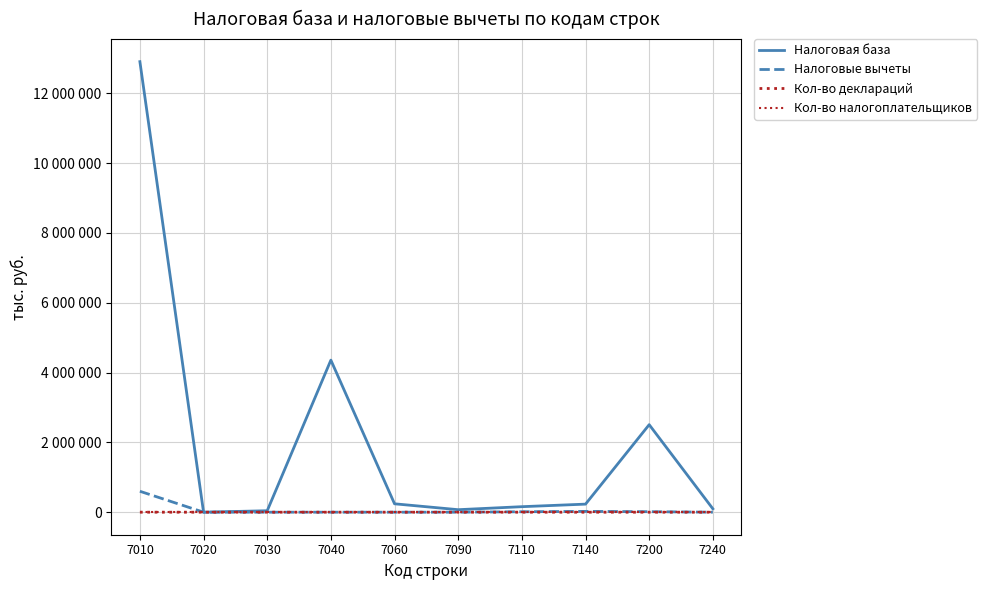

What is the value of the Налоговая база point at the 7th from the left?

157901